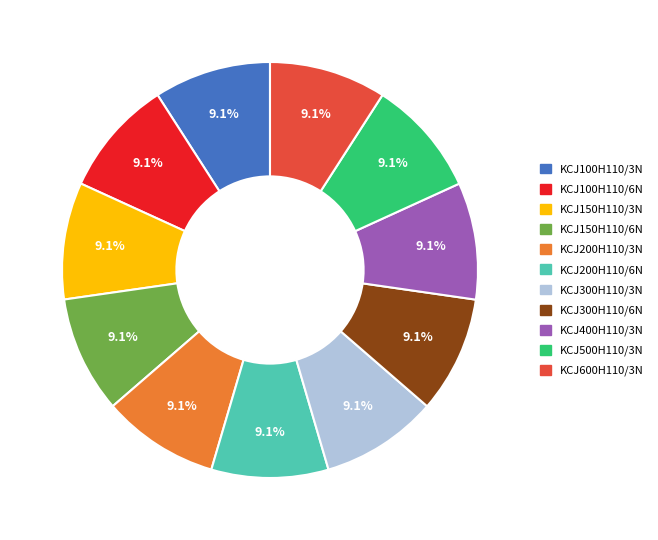

Approximately how many times larger is the value at KCJ400H110/3N compared to KCJ200H110/6N?

1.0